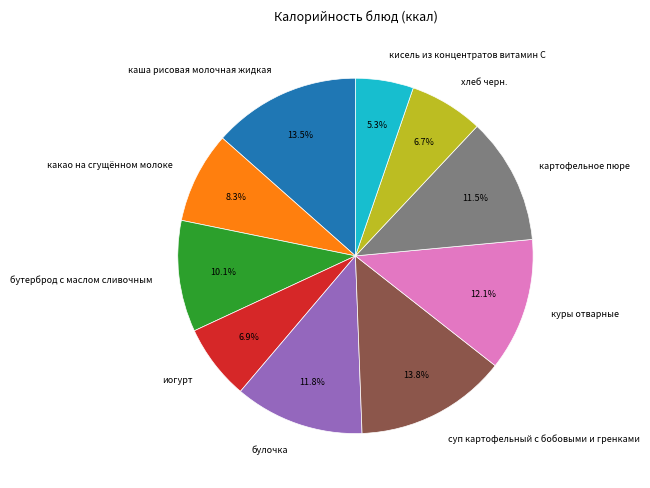

Does кисель из концентратов витамин С represent more than half of the total?

No